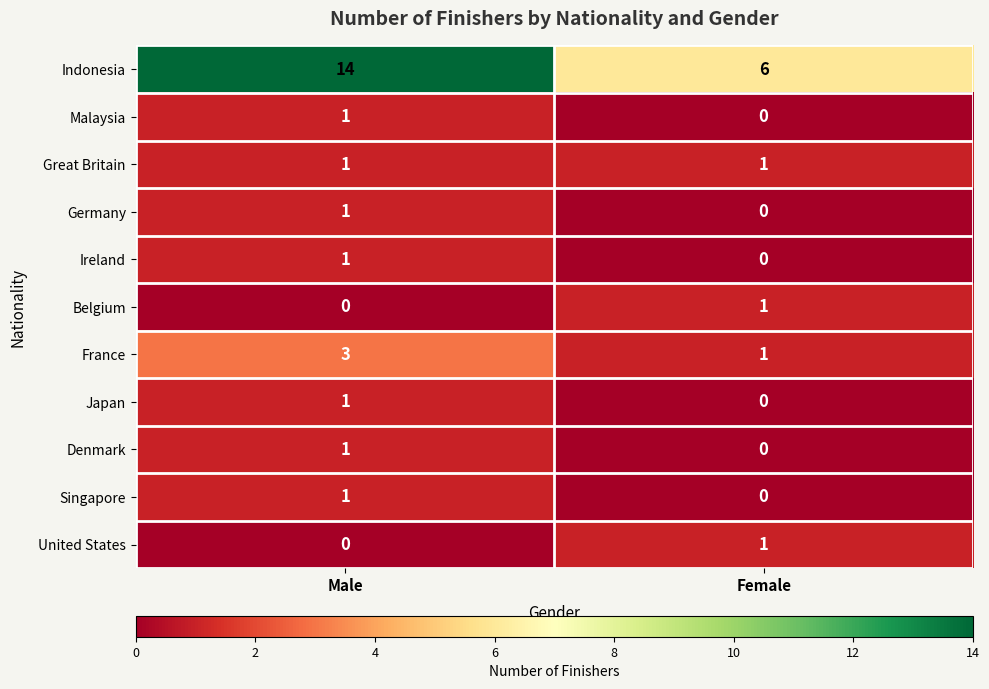

List the labels in order of Ireland value, smallest first.

Female, Male